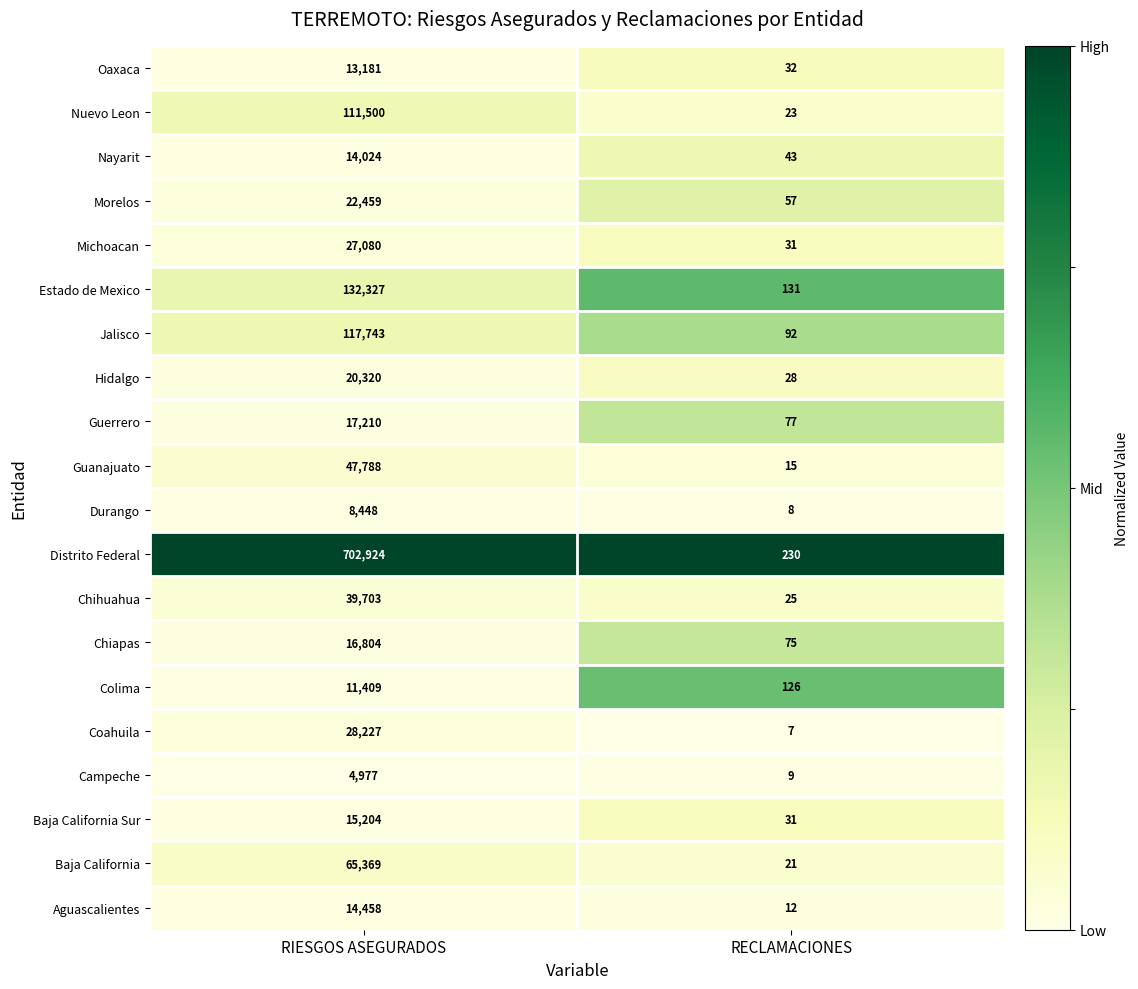

List the series in order of their peak value, lowest first.

Campeche, Durango, Colima, Oaxaca, Nayarit, Aguascalientes, Baja California Sur, Chiapas, Guerrero, Hidalgo, Morelos, Michoacan, Coahuila, Chihuahua, Guanajuato, Baja California, Nuevo Leon, Jalisco, Estado de Mexico, Distrito Federal